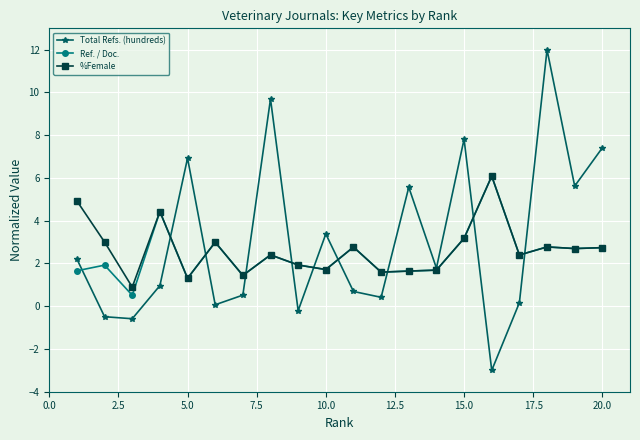

At how many categories does at least one series exceed 4?

10